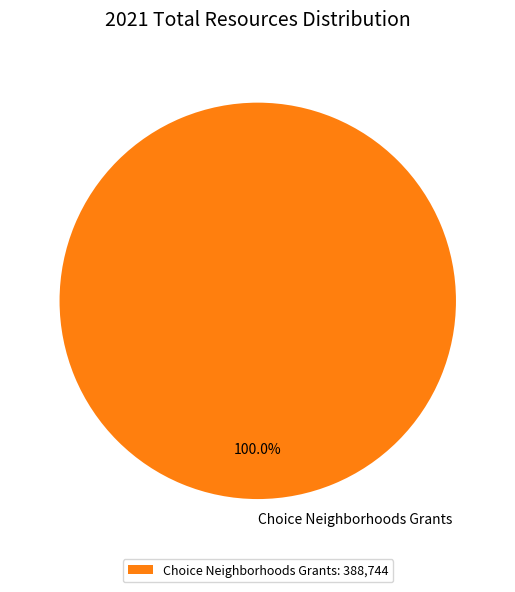

Does any single category account for the majority?

Yes